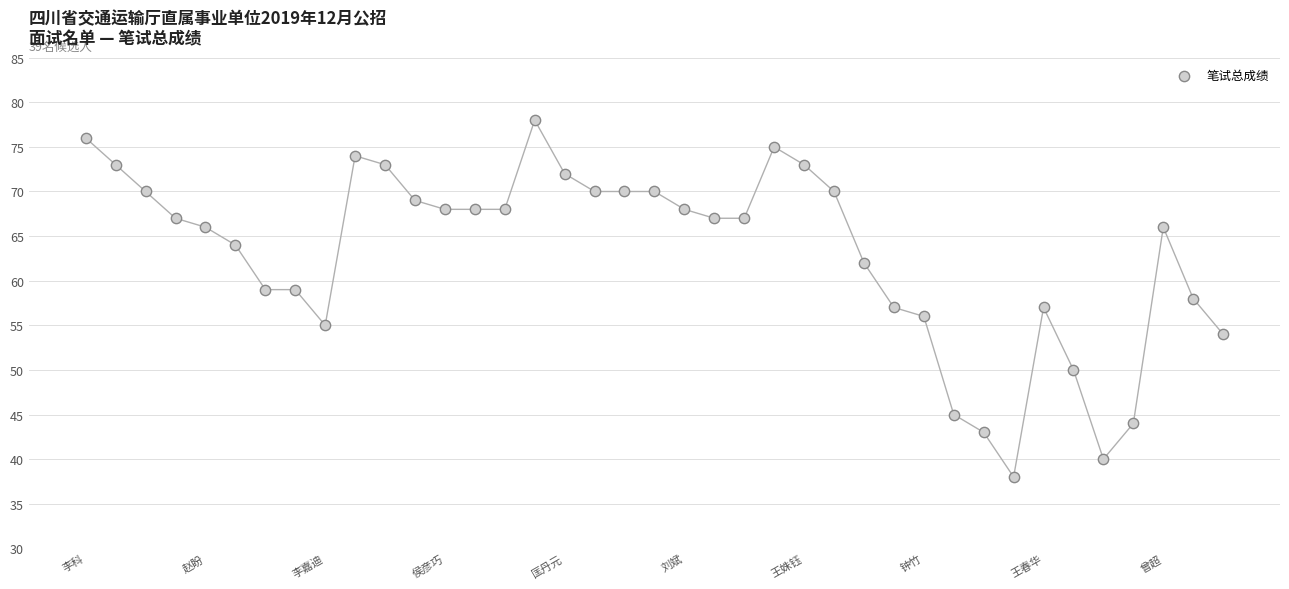

What is the range of X values (max minus min)?

38